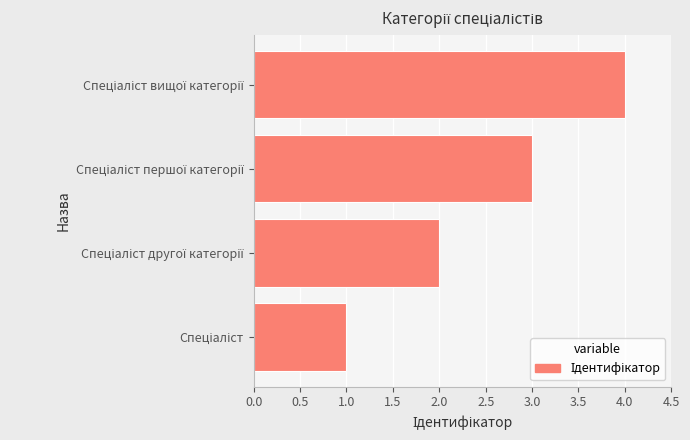

What is the difference between the maximum and minimum values?

3